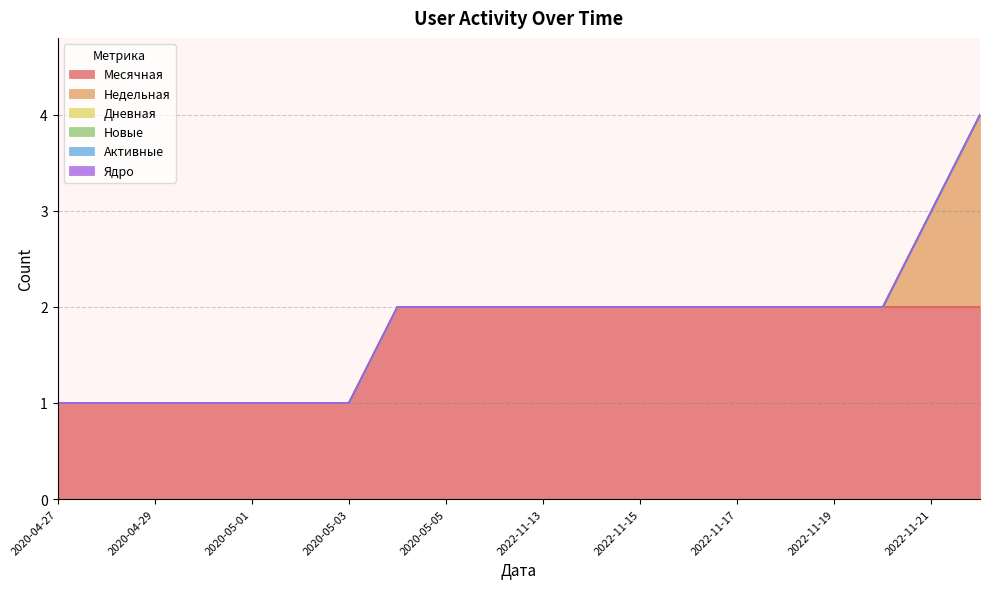

What is the label of the 17th point from the left?

2022-11-19